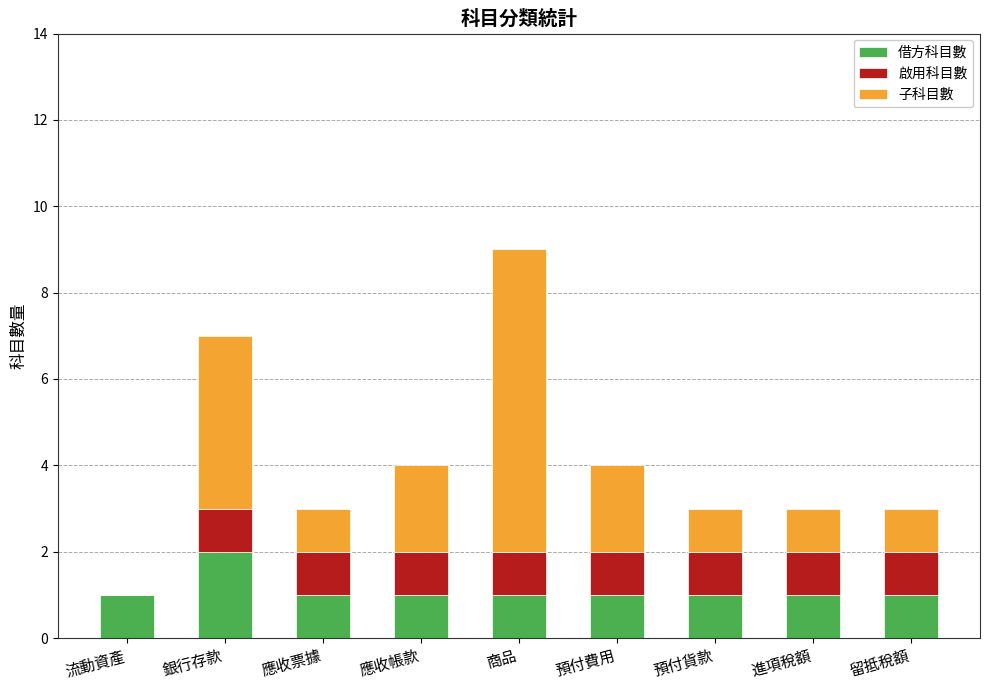

What are all the series names shown in the legend?

借方科目數, 啟用科目數, 子科目數